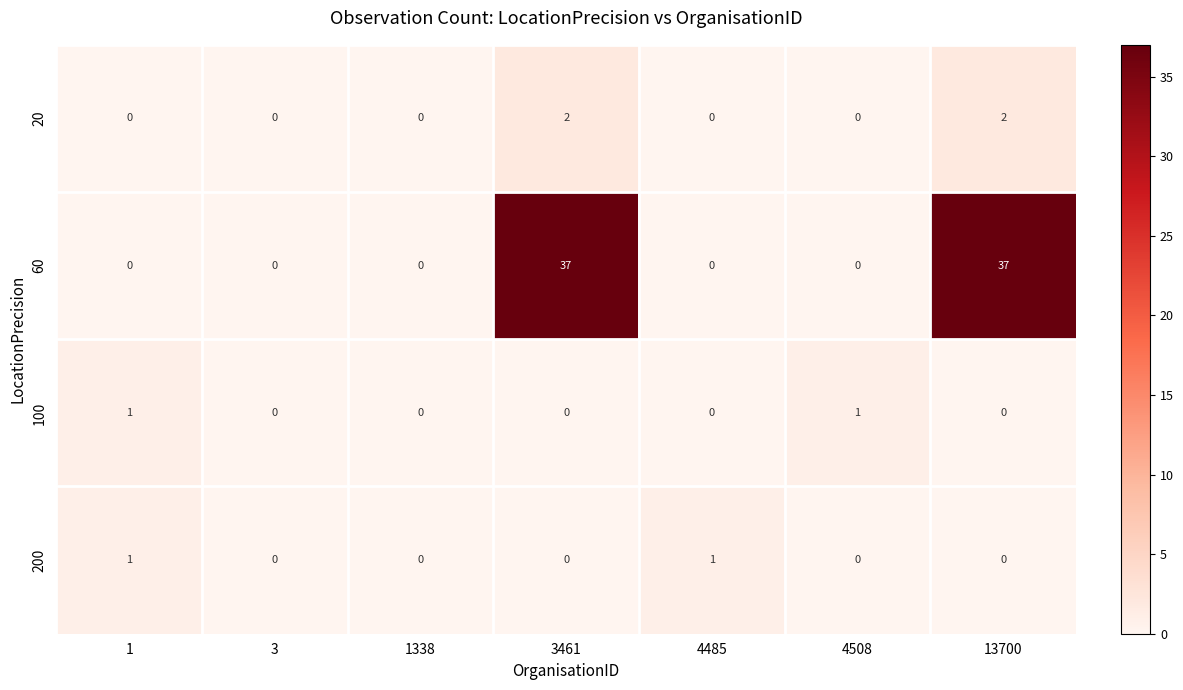

What is the difference between the highest and lowest values at 3461?

37